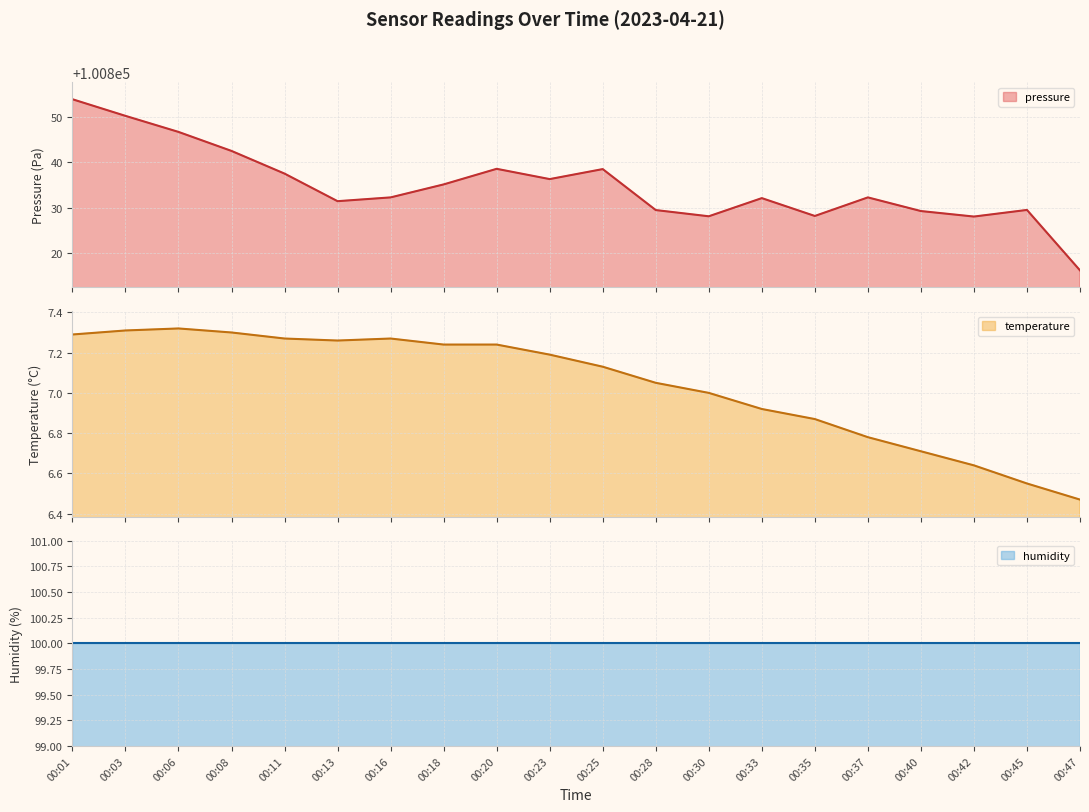

True or false: temperature has more than 0 points higher than both neighbors.

True